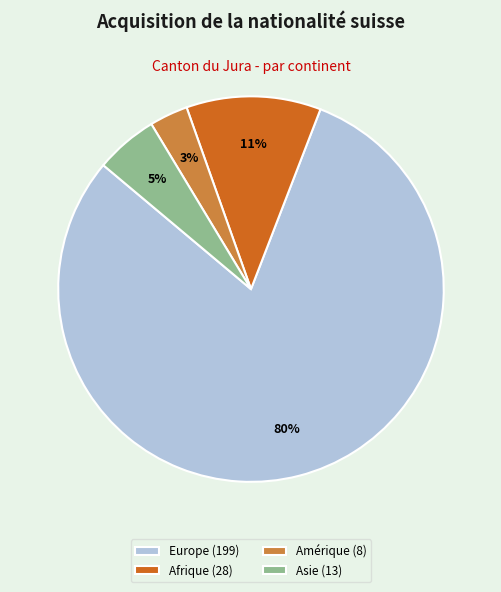

Which category has the biggest portion of the pie?

Europe (199)